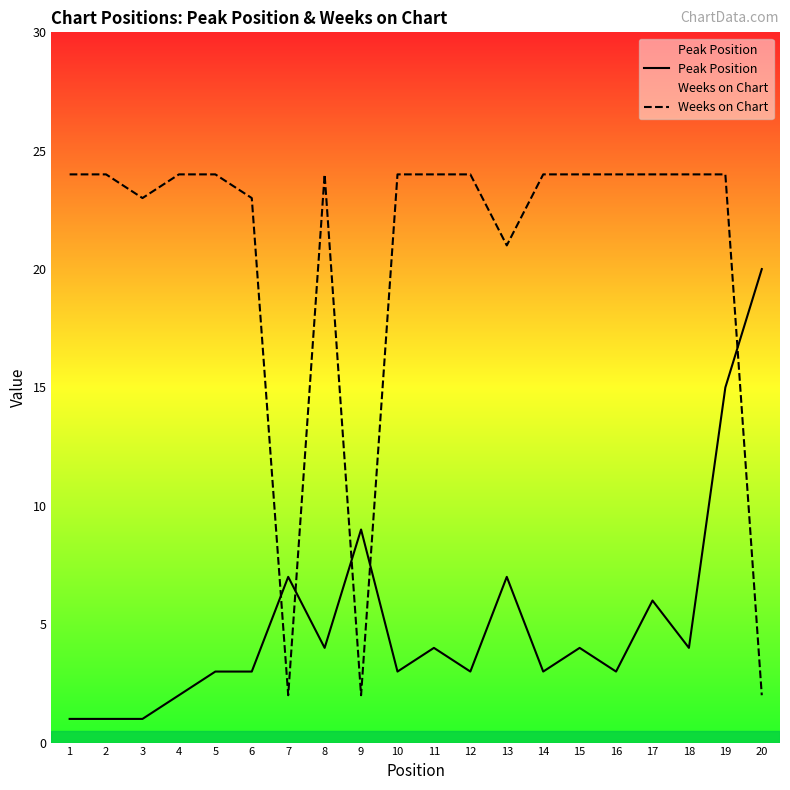

What are all the series names shown in the legend?

Peak Position, Weeks on Chart